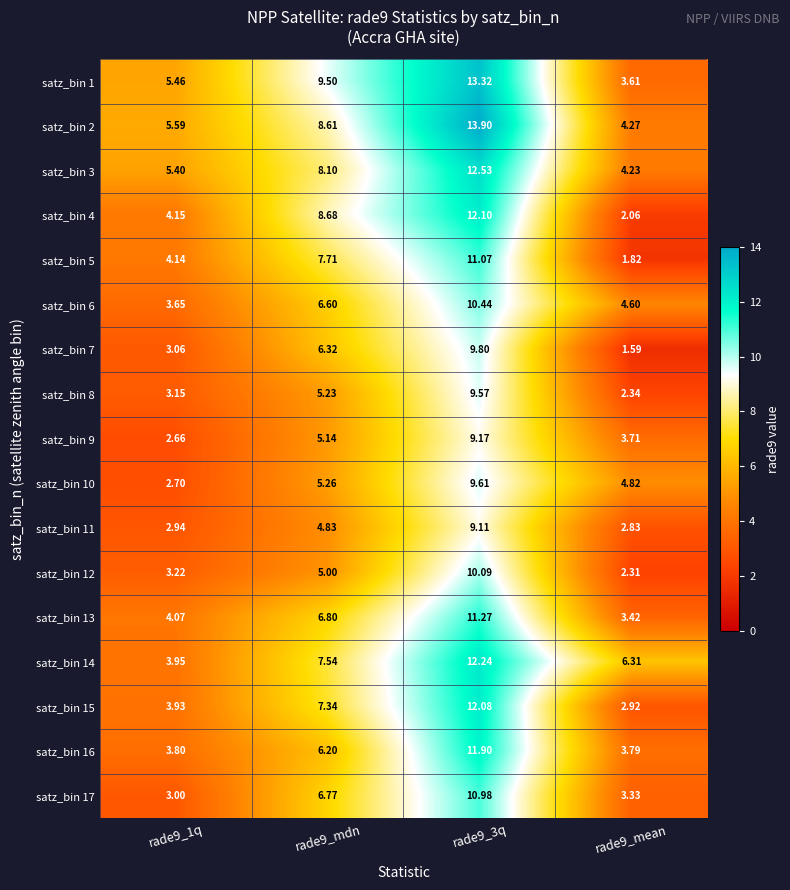

Reading left to right, transcribe all the data shown in this chart.

satz_bin 1: rade9_1q=5.5	rade9_mdn=9.5	rade9_3q=13.3	rade9_mean=3.6
satz_bin 2: rade9_1q=5.6	rade9_mdn=8.6	rade9_3q=13.9	rade9_mean=4.3
satz_bin 3: rade9_1q=5.4	rade9_mdn=8.1	rade9_3q=12.5	rade9_mean=4.2
satz_bin 4: rade9_1q=4.2	rade9_mdn=8.7	rade9_3q=12.1	rade9_mean=2.1
satz_bin 5: rade9_1q=4.1	rade9_mdn=7.7	rade9_3q=11.1	rade9_mean=1.8
satz_bin 6: rade9_1q=3.6	rade9_mdn=6.6	rade9_3q=10.4	rade9_mean=4.6
satz_bin 7: rade9_1q=3.1	rade9_mdn=6.3	rade9_3q=9.8	rade9_mean=1.6
satz_bin 8: rade9_1q=3.1	rade9_mdn=5.2	rade9_3q=9.6	rade9_mean=2.3
satz_bin 9: rade9_1q=2.7	rade9_mdn=5.1	rade9_3q=9.2	rade9_mean=3.7
satz_bin 10: rade9_1q=2.7	rade9_mdn=5.3	rade9_3q=9.6	rade9_mean=4.8
satz_bin 11: rade9_1q=2.9	rade9_mdn=4.8	rade9_3q=9.1	rade9_mean=2.8
satz_bin 12: rade9_1q=3.2	rade9_mdn=5.0	rade9_3q=10.1	rade9_mean=2.3
satz_bin 13: rade9_1q=4.1	rade9_mdn=6.8	rade9_3q=11.3	rade9_mean=3.4
satz_bin 14: rade9_1q=4.0	rade9_mdn=7.5	rade9_3q=12.2	rade9_mean=6.3
satz_bin 15: rade9_1q=3.9	rade9_mdn=7.3	rade9_3q=12.1	rade9_mean=2.9
satz_bin 16: rade9_1q=3.8	rade9_mdn=6.2	rade9_3q=11.9	rade9_mean=3.8
satz_bin 17: rade9_1q=3.0	rade9_mdn=6.8	rade9_3q=11.0	rade9_mean=3.3